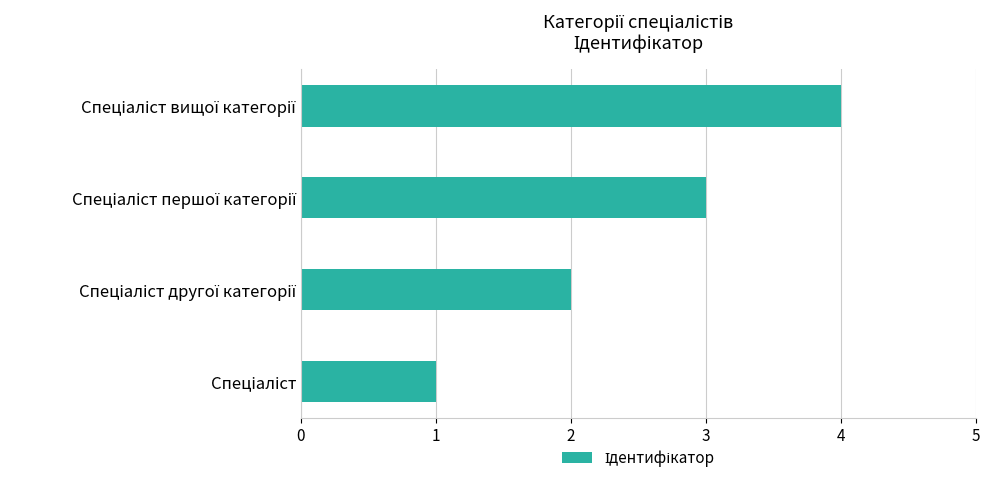

What is the greatest value displayed?

4